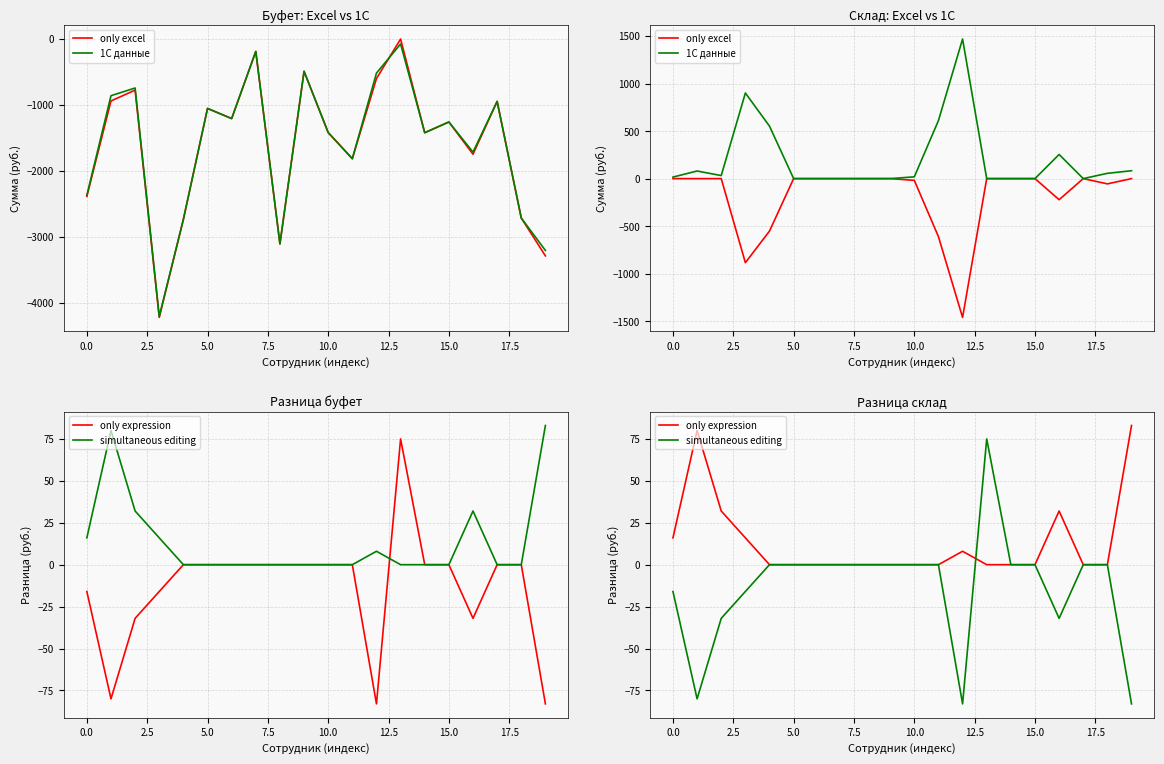

What are all the series names shown in the legend?

only excel, 1С данные, only expression, simultaneous editing